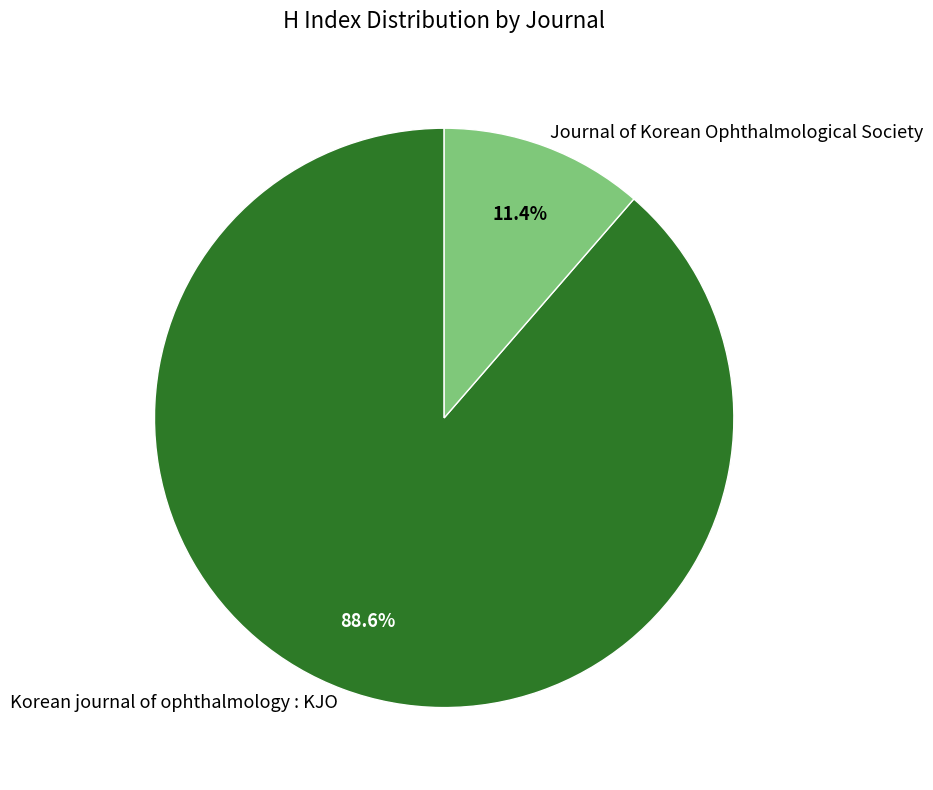

To the nearest percent, what is the average slice percentage?

50%